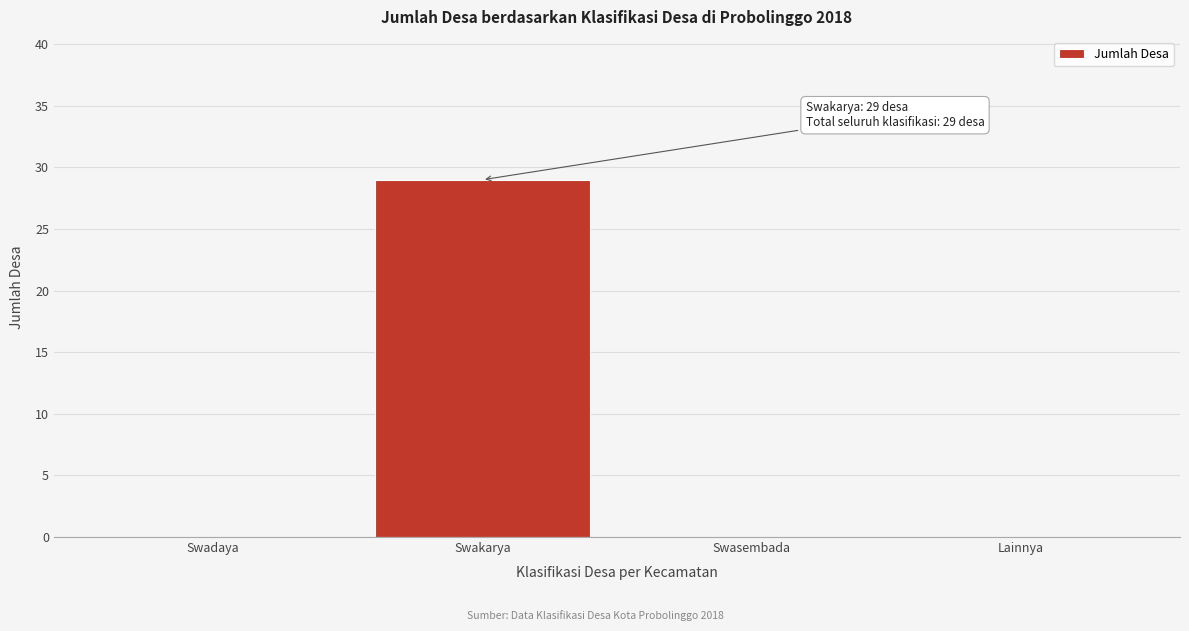

Reading left to right, list all the values displayed in this chart.

Swadaya=0	Swakarya=29	Swasembada=0	Lainnya=0